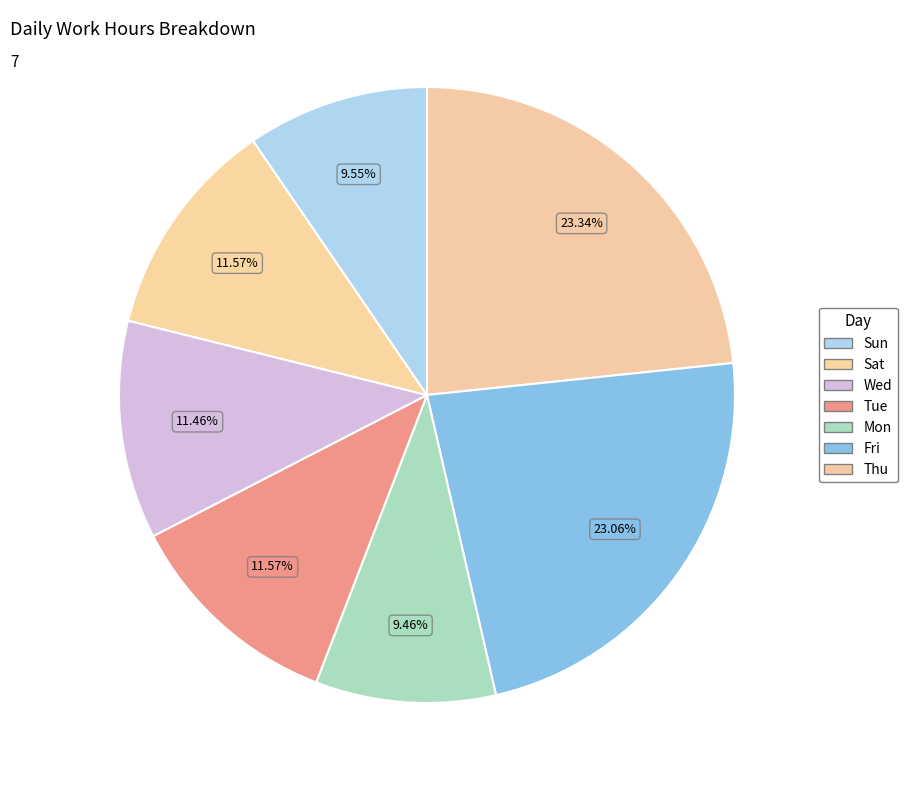

How many slices are in this pie chart?

7